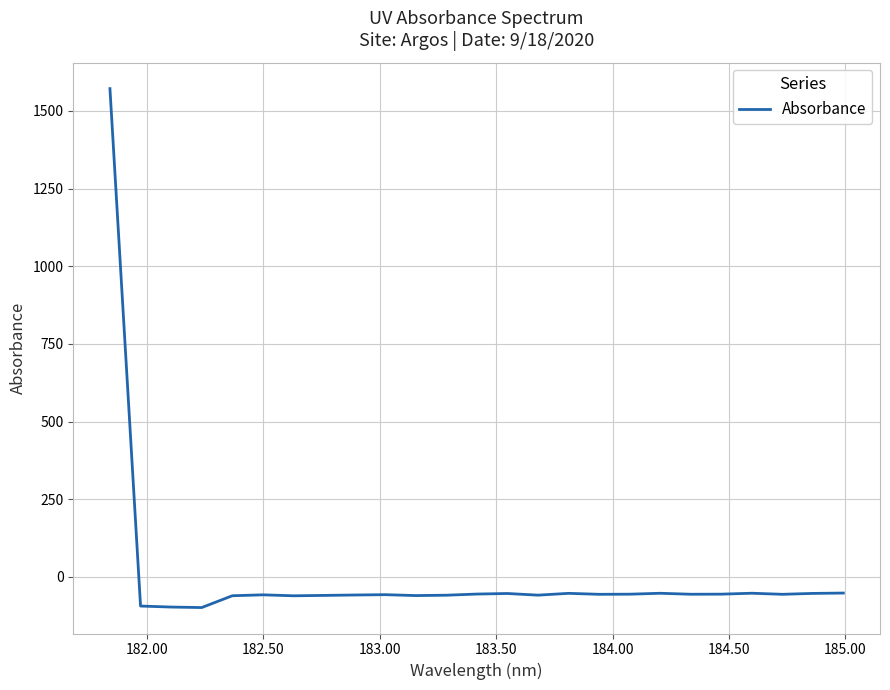

What is the difference between the maximum and minimum values?

1670.6